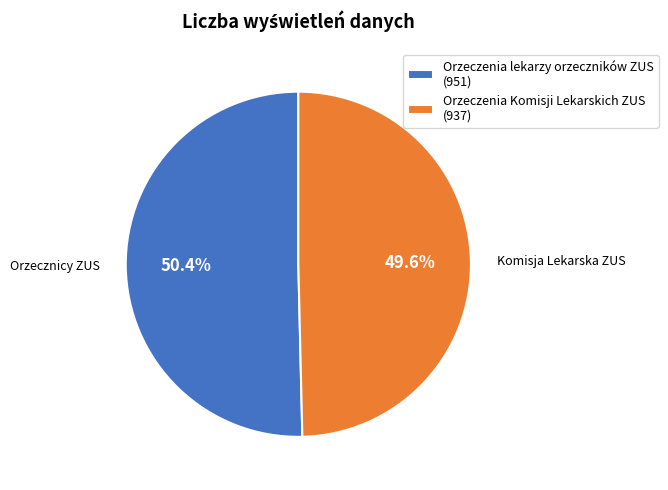

Which slice is the largest?

Orzeczenia lekarzy orzeczników ZUS